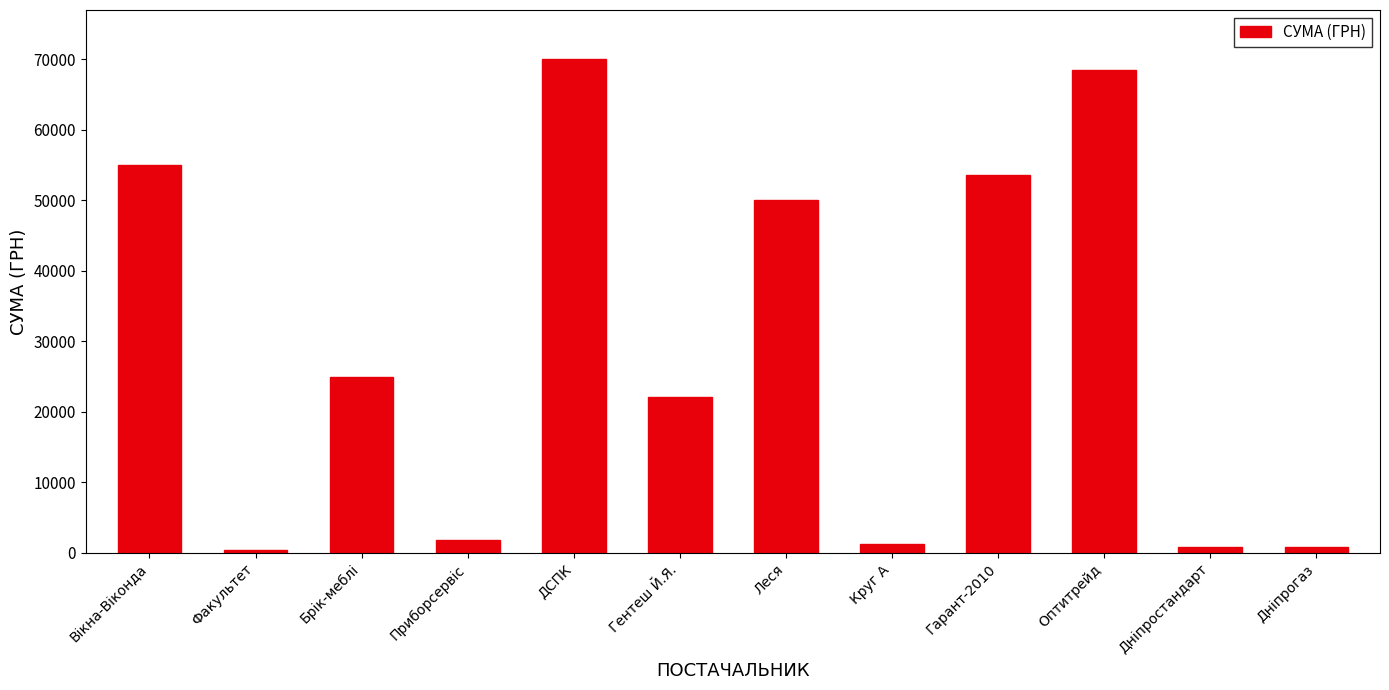

What is the greatest value displayed?

69984.0